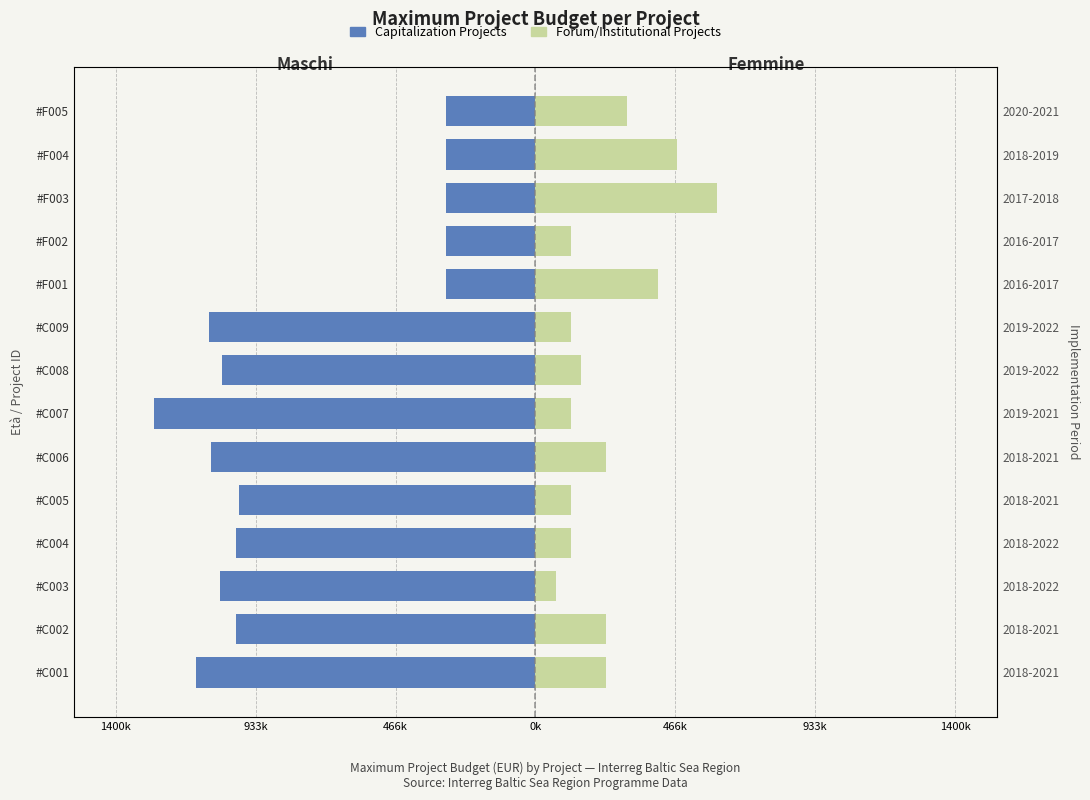

How many bars are there in total?

28